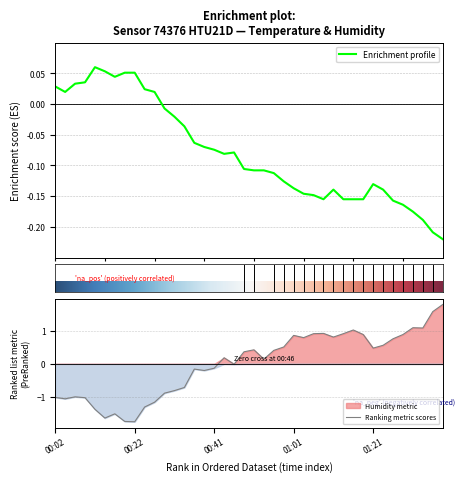

True or false: Ranking metric scores has a value of -1.7 at 00:02.

False